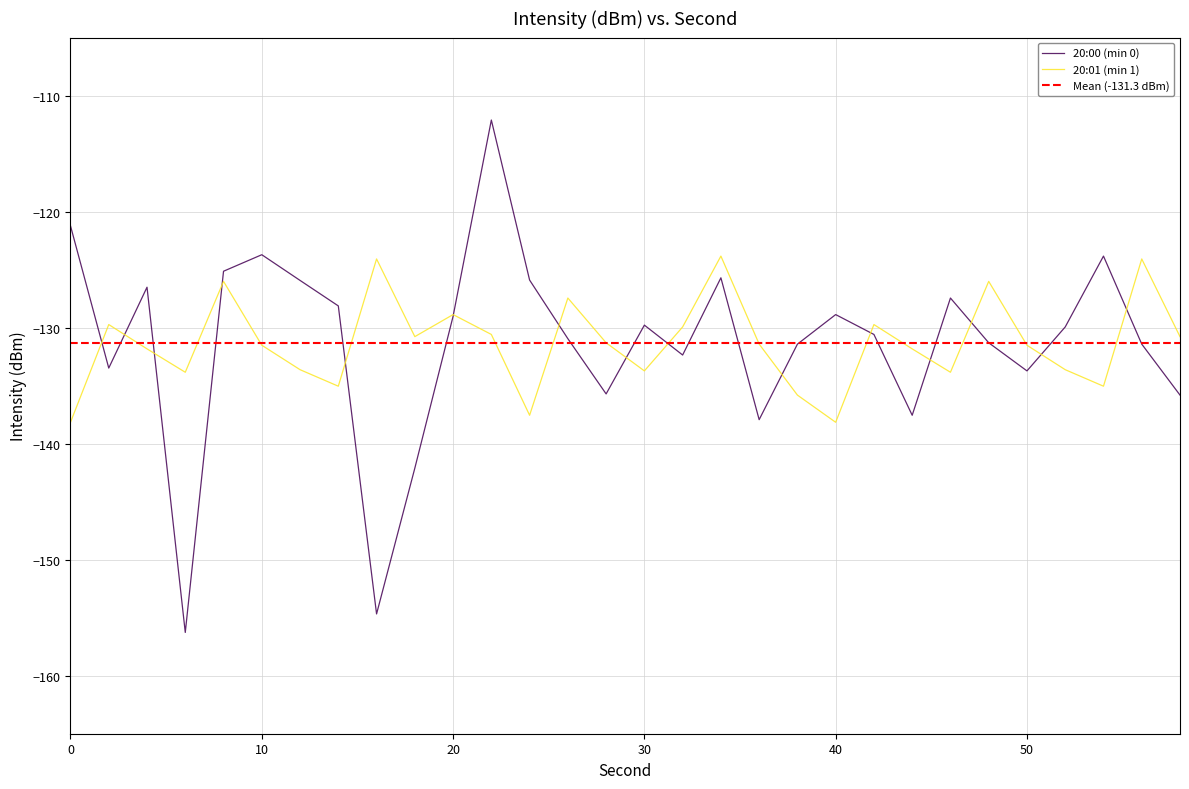

How many interior local valleys (lower than both neighbors) does the data have?

8